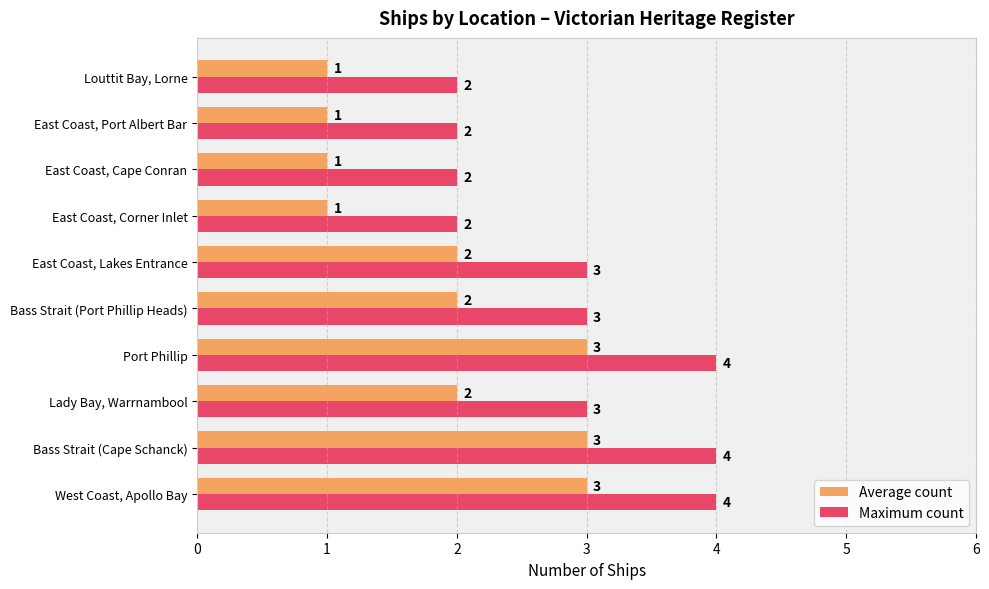

At East Coast, Lakes Entrance, list the series in order from smallest to largest.

Average count, Maximum count